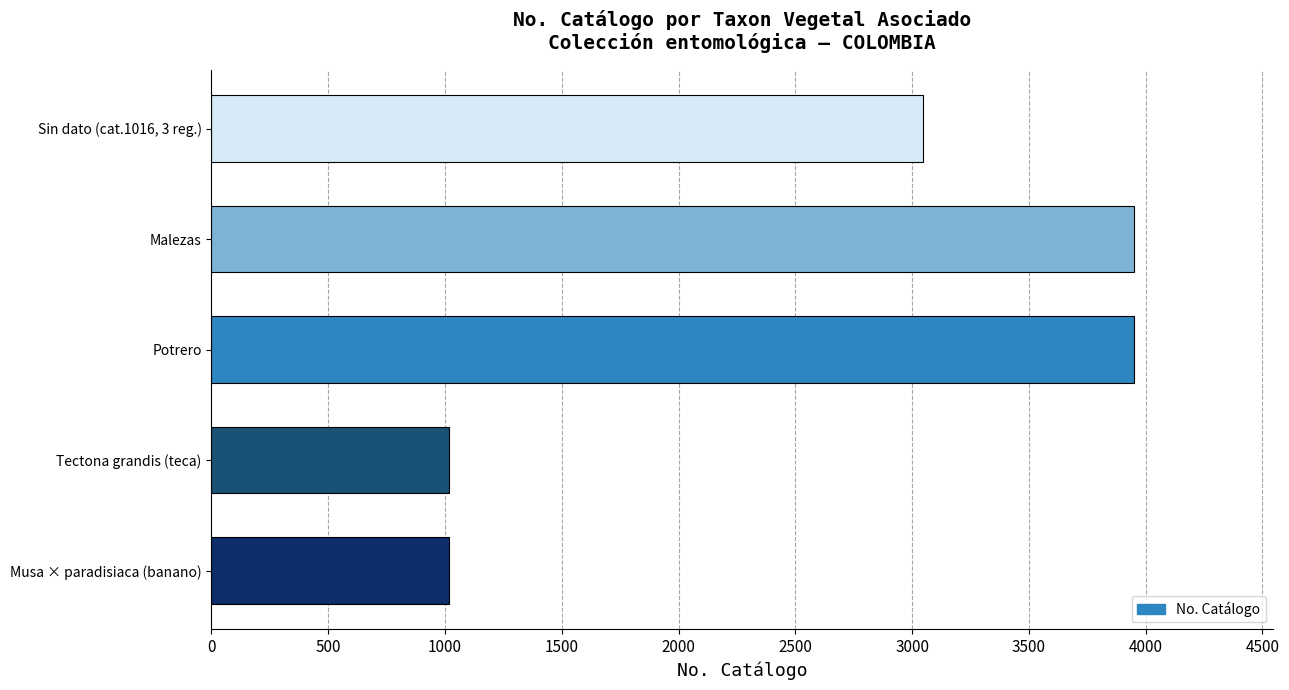

What is the minimum value shown in the chart?

1016